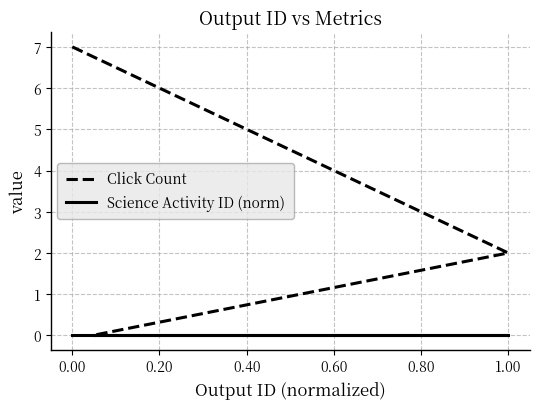

List the series in order of their peak value, lowest first.

Science Activity ID (norm), Click Count